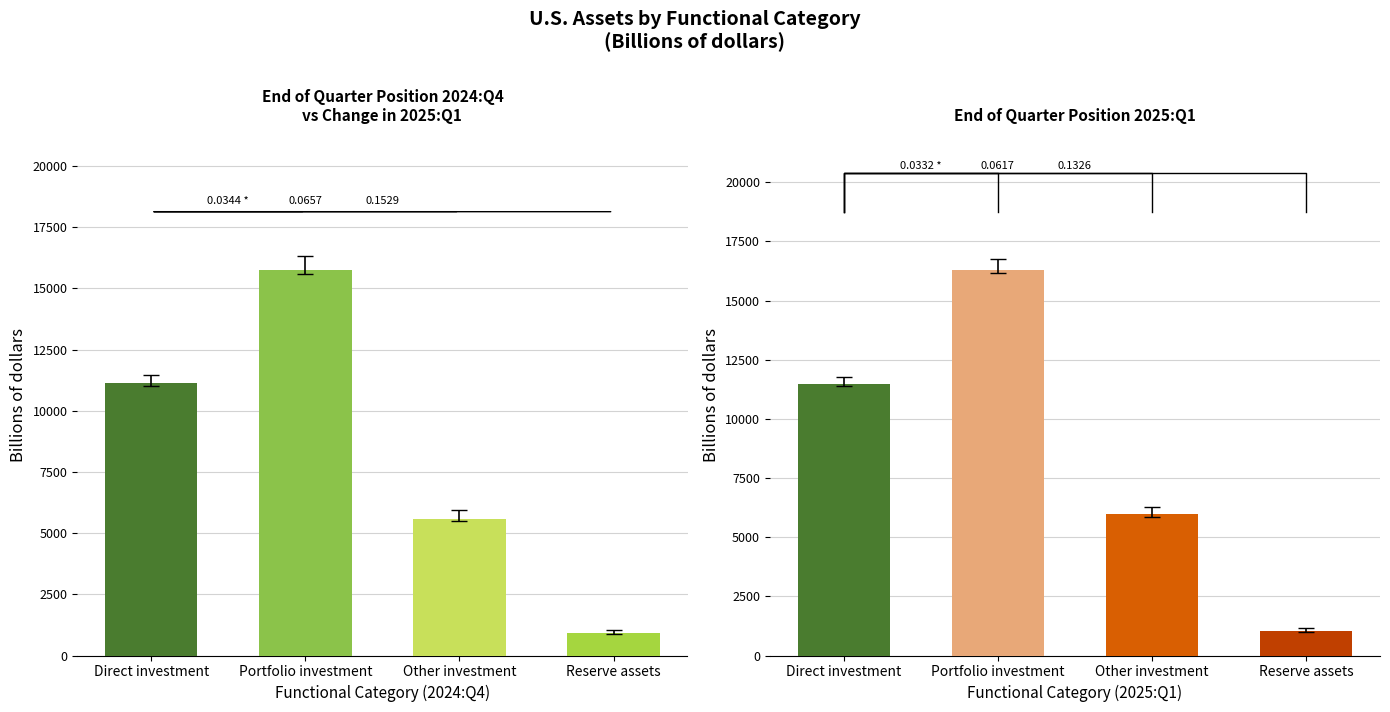

Rank the categories by End of quarter position, 2025:Q1 value from lowest to highest.

Reserve assets, Other investment, Direct investment, Portfolio investment